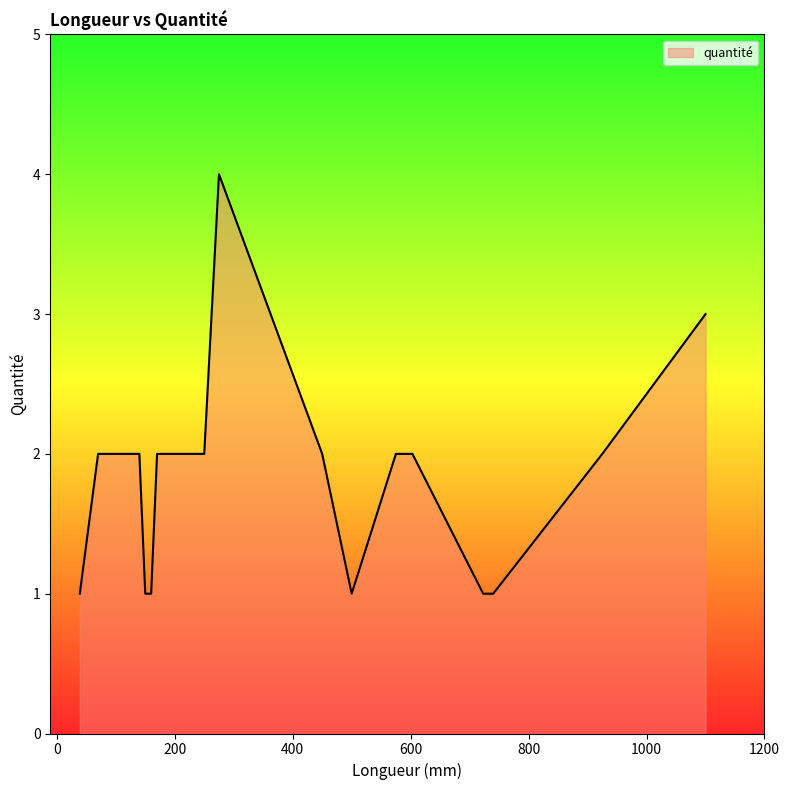

What is the difference between the maximum and minimum values?

3